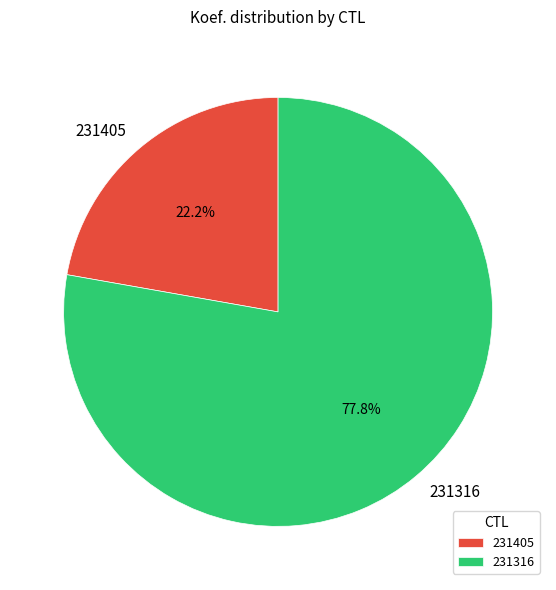

Is it true that 231316 is 90% of the pie?

False